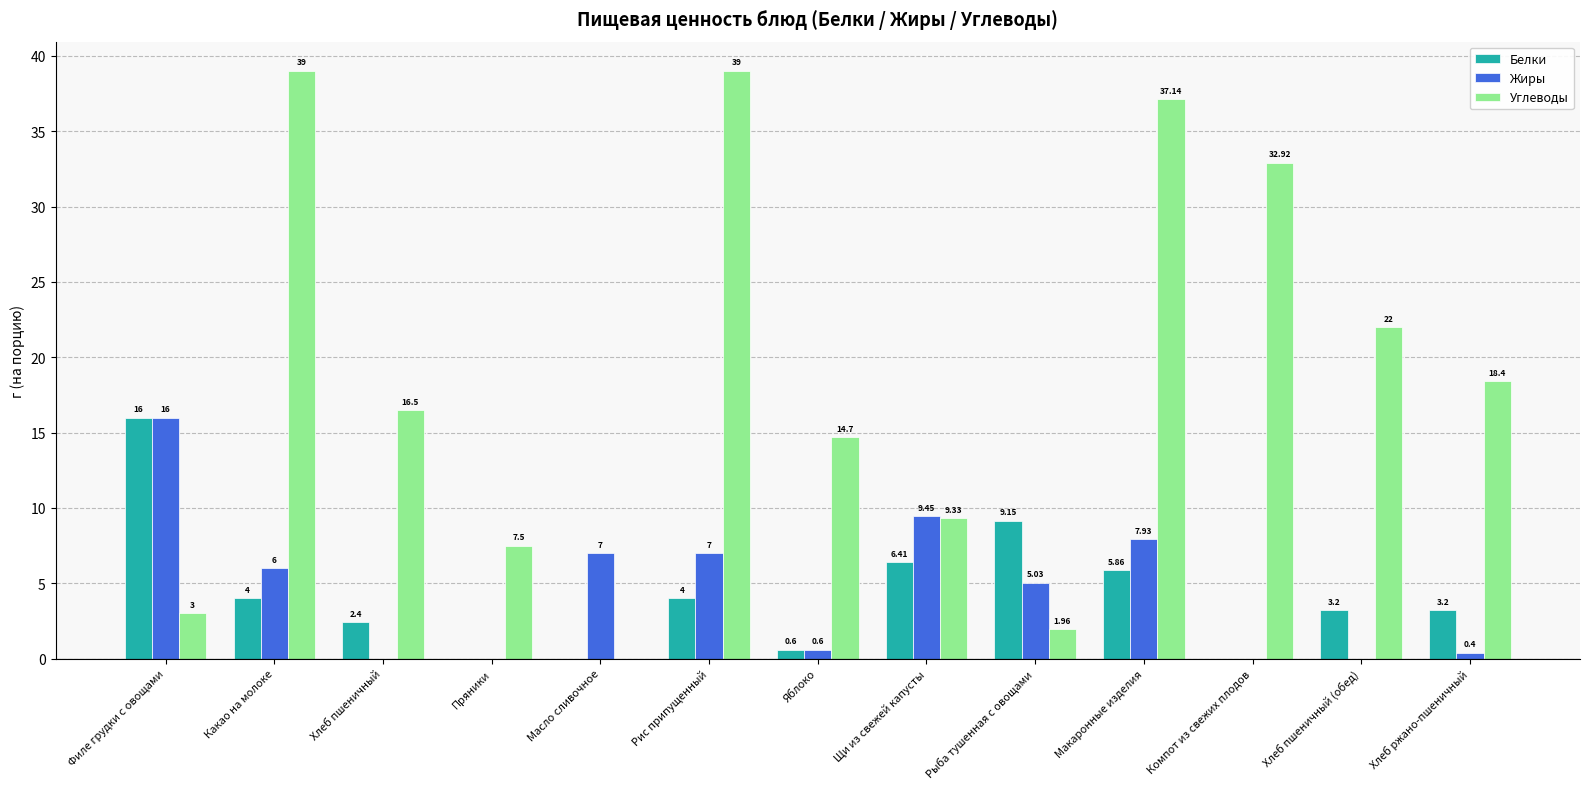

Between Пряники and Яблоко, which series saw the biggest shift?

Углеводы